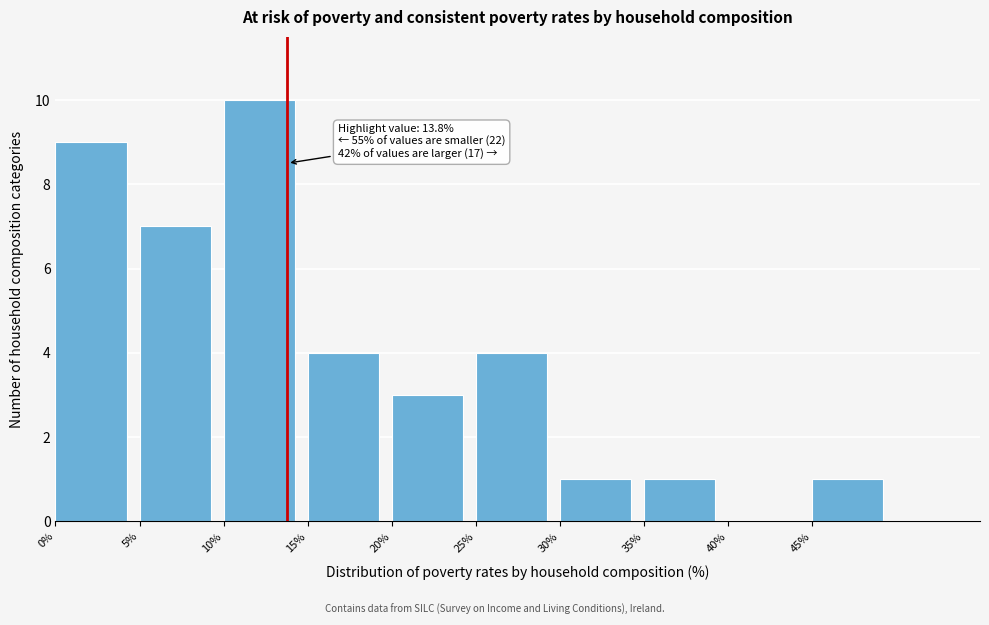

Which range on the x-axis has the tallest bar?

10 to 15